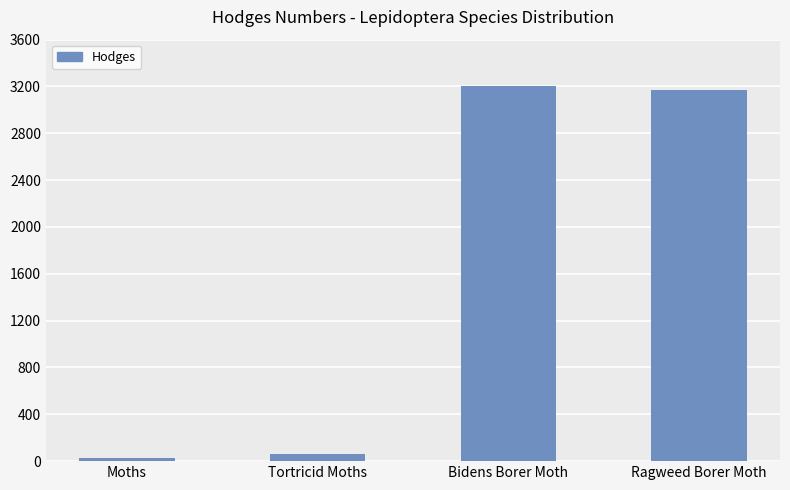

What is the minimum value shown in the chart?

29.0